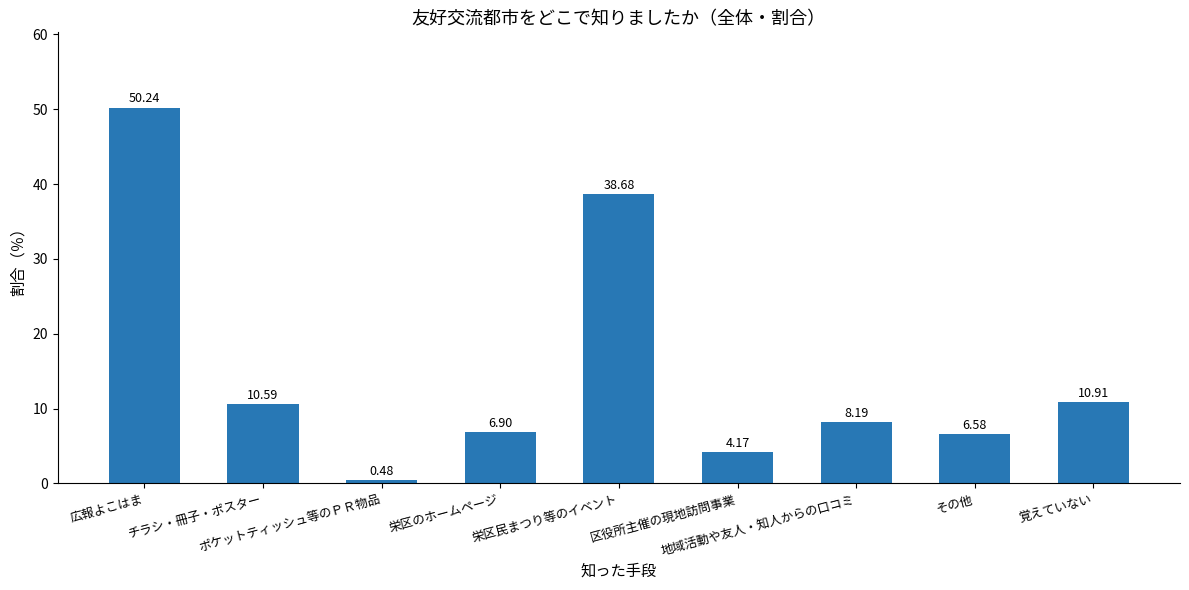

What is the approximate value at 栄区のホームページ?

6.9